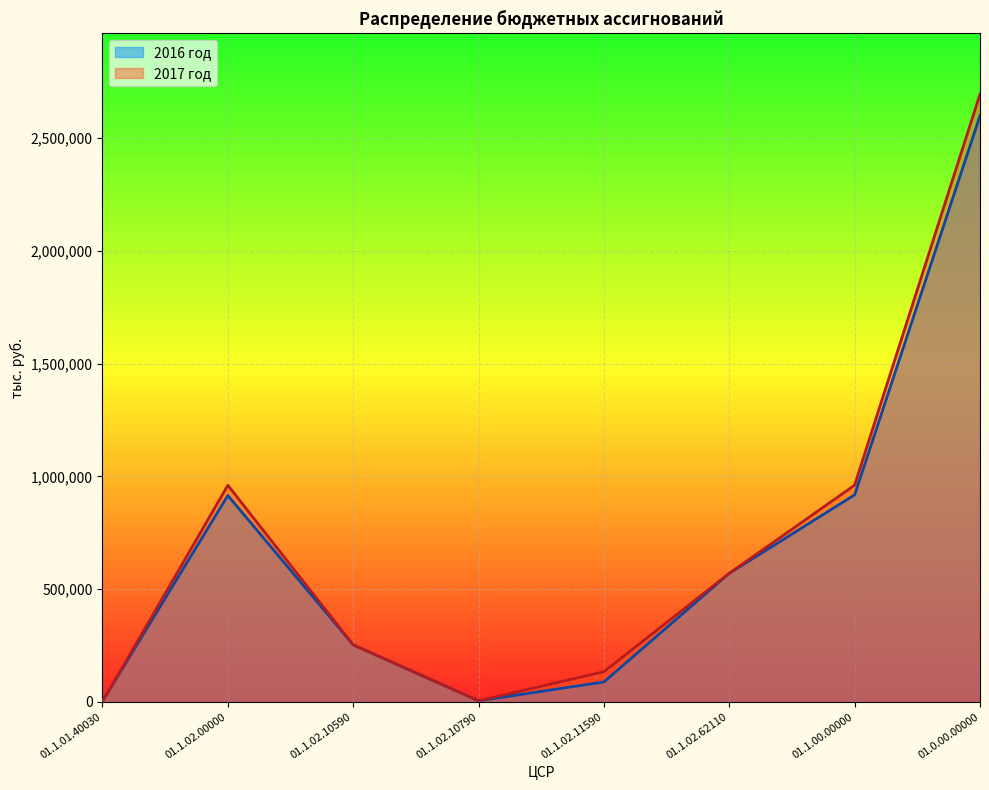

The value of 2016 год at 01.0.00.00000 is 3983330.2. True or false?

False